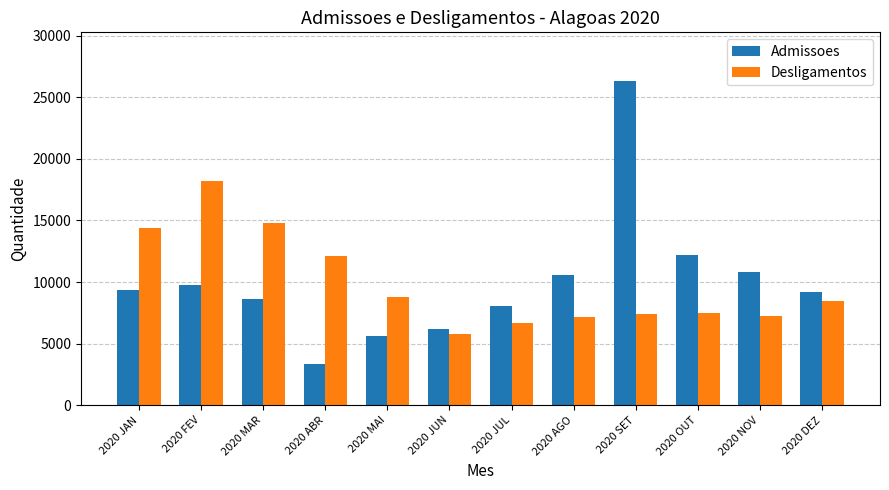

Rank the series at 2020 AGO from lowest to highest value.

Desligamentos, Admissoes